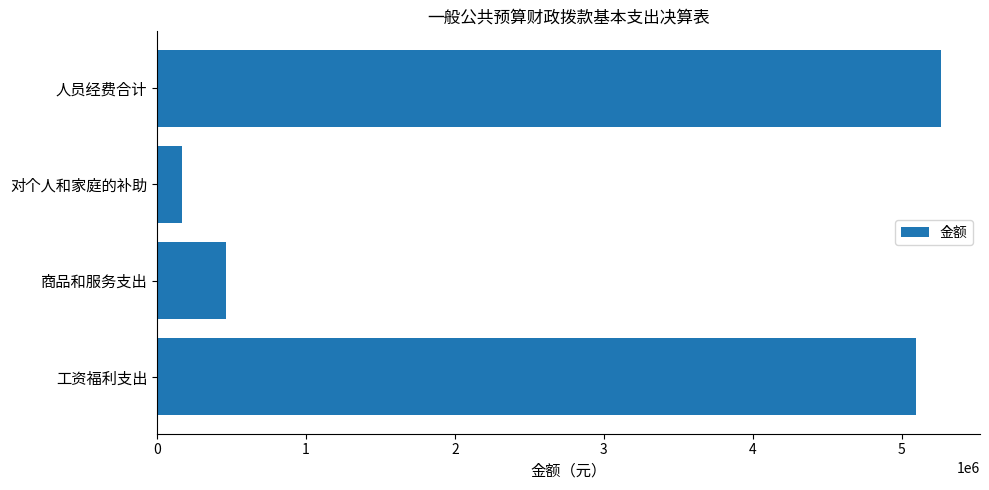

Reading bottom to top, transcribe all the data shown in this chart.

工资福利支出=5096480.3	商品和服务支出=462350.0	对个人和家庭的补助=165280.0	人员经费合计=5261760.3